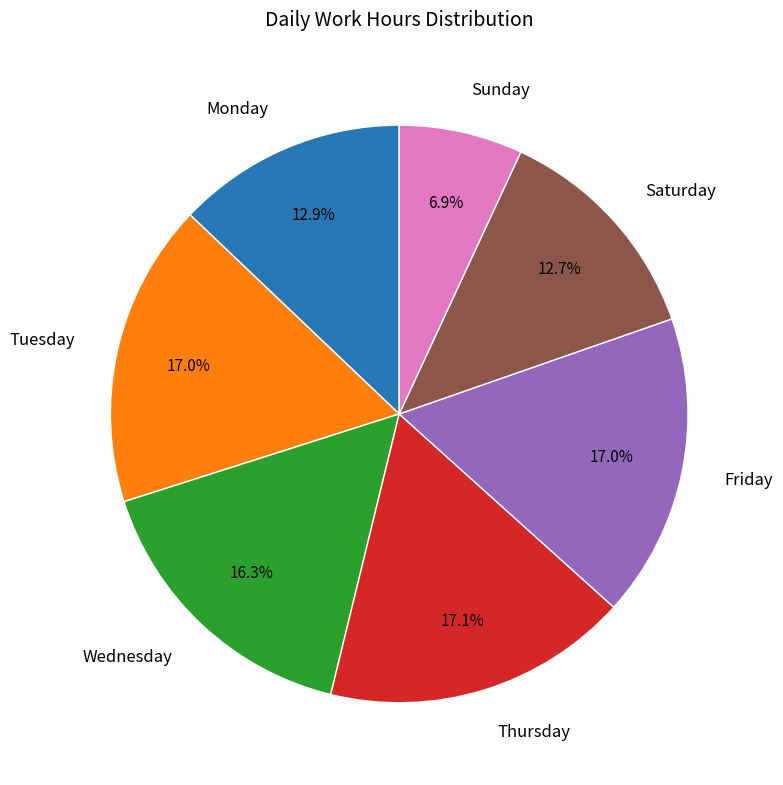

Count the number of slices in the pie.

7